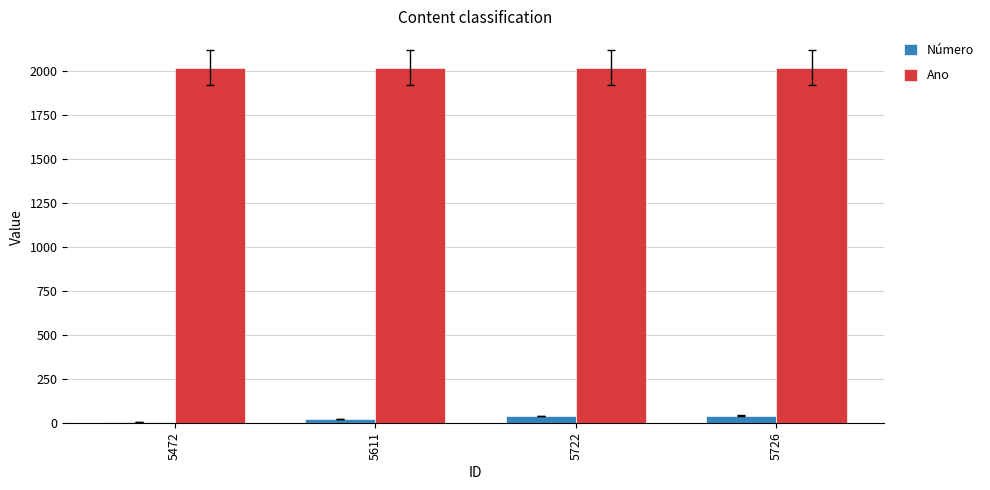

Are the bars grouped side by side (vs. stacked)?

Yes